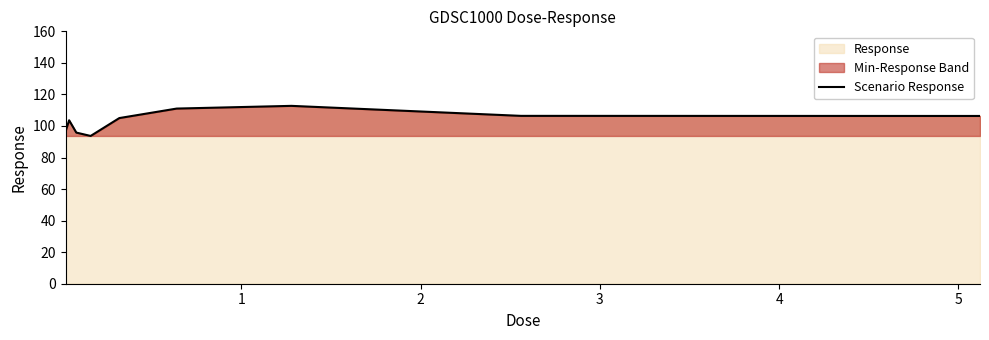

What is the minimum value shown in the chart?

93.7